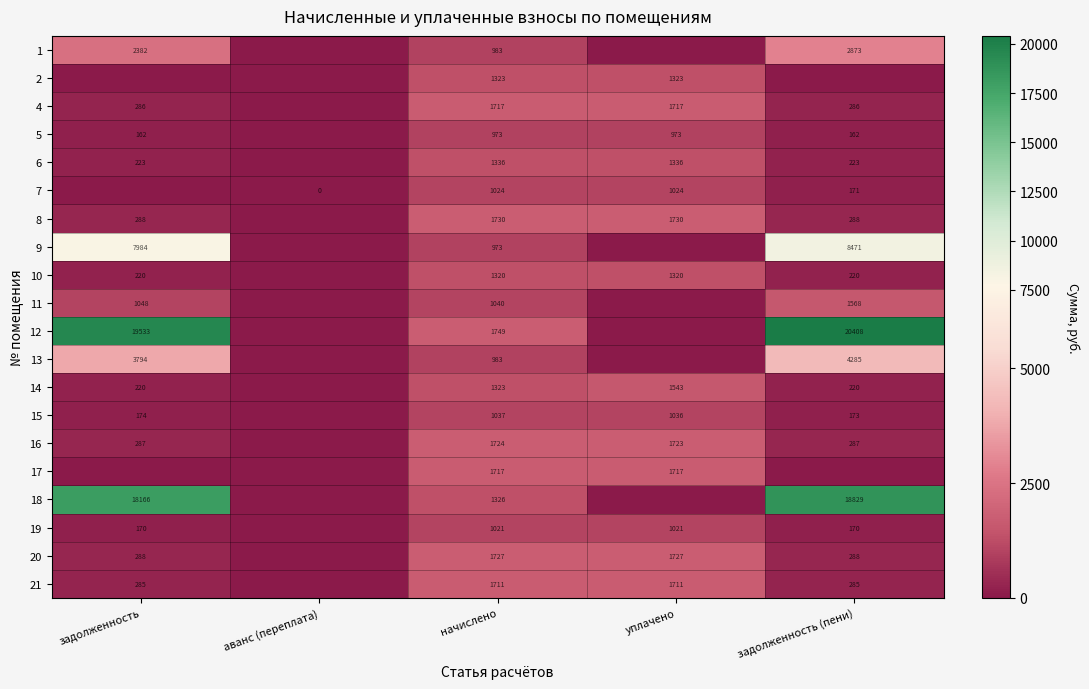

Is the value of 15 at задолженность greater than the value of 5 at задолженность?

Yes